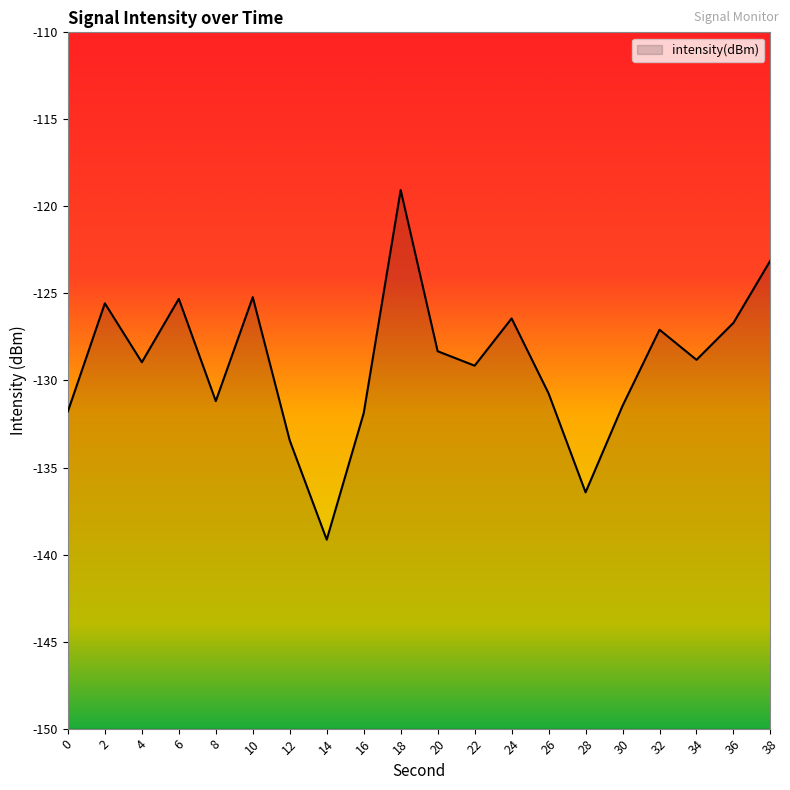

Reading left to right, list all the values displayed in this chart.

0=-131.8	2=-125.6	4=-129.0	6=-125.3	8=-131.2	10=-125.2	12=-133.4	14=-139.1	16=-131.9	18=-119.1	20=-128.3	22=-129.2	24=-126.4	26=-130.7	28=-136.4	30=-131.5	32=-127.1	34=-128.8	36=-126.7	38=-123.1